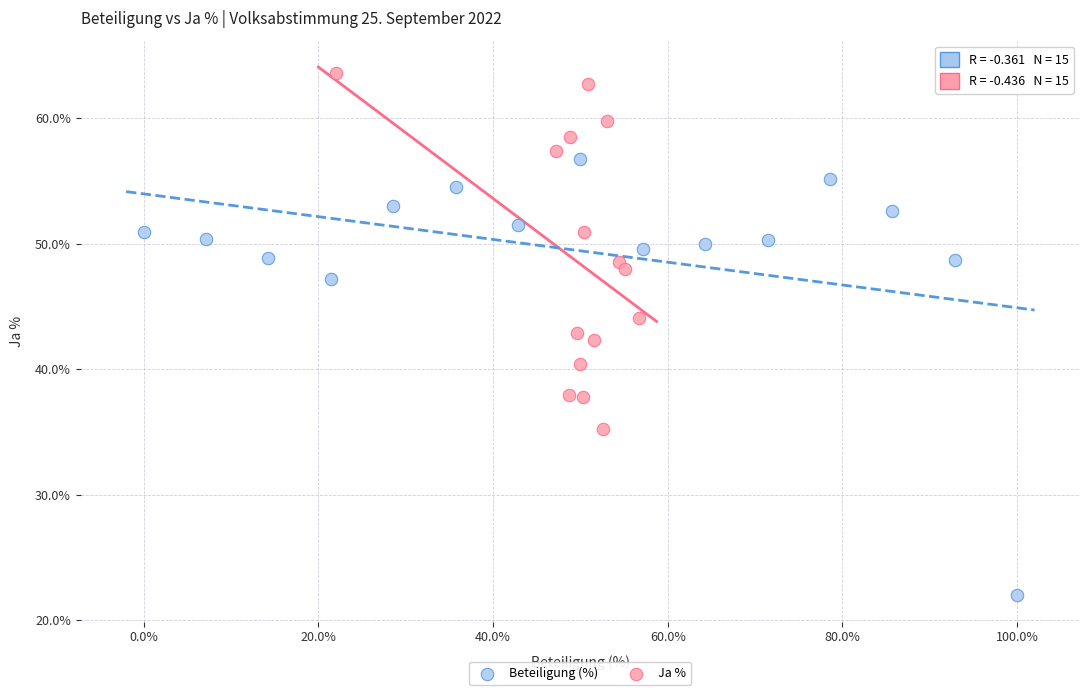

What are all the series names shown in the legend?

Beteiligung (%), Ja %